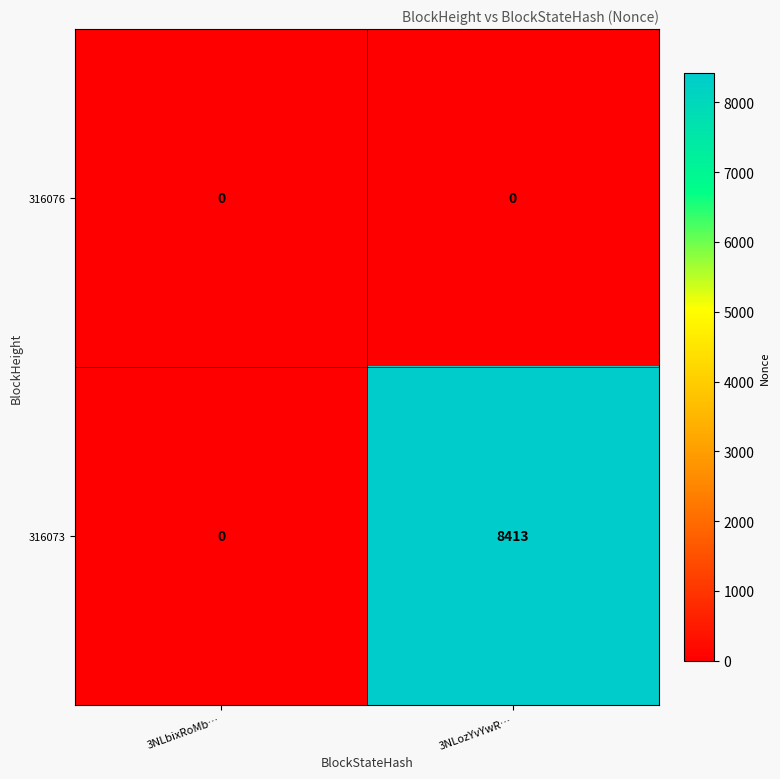

Which series has the largest total across all categories?

316073